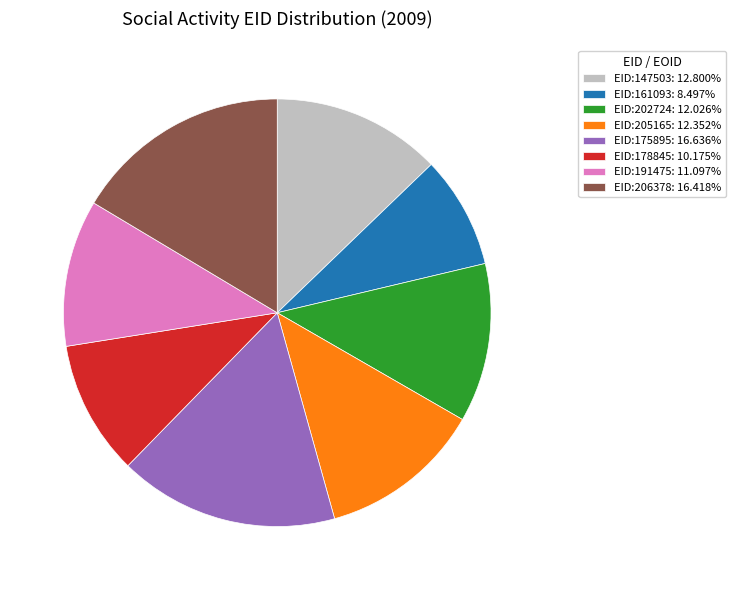

Does EID:175895 represent more than half of the total?

No